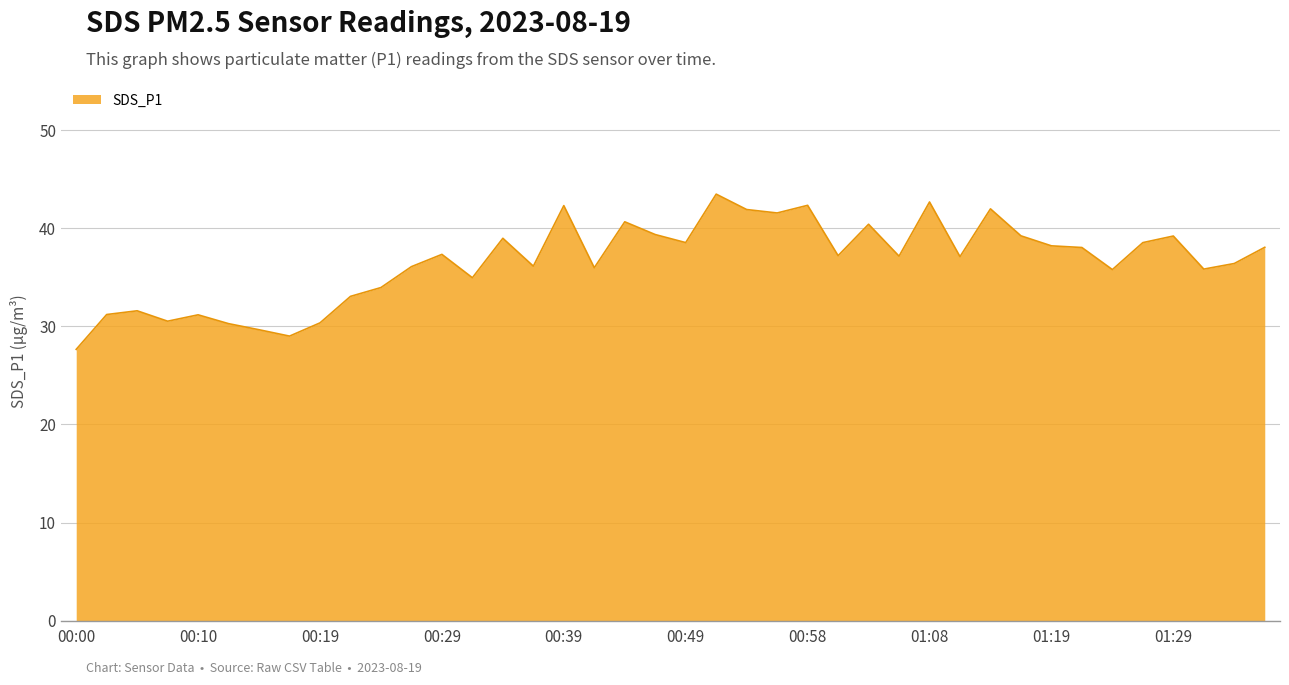

True or false: the data has more than 0 interior local peaks.

True